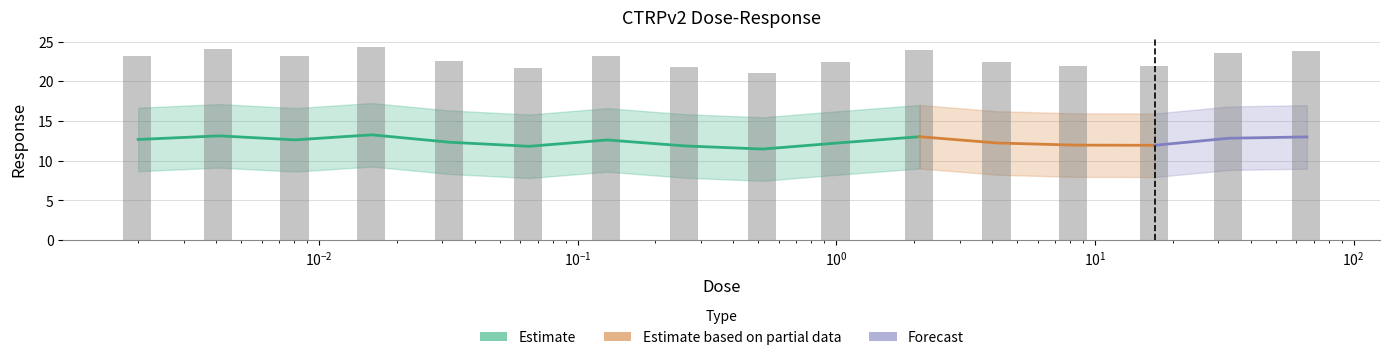

What is the difference between the second highest and minimum values?

3.0